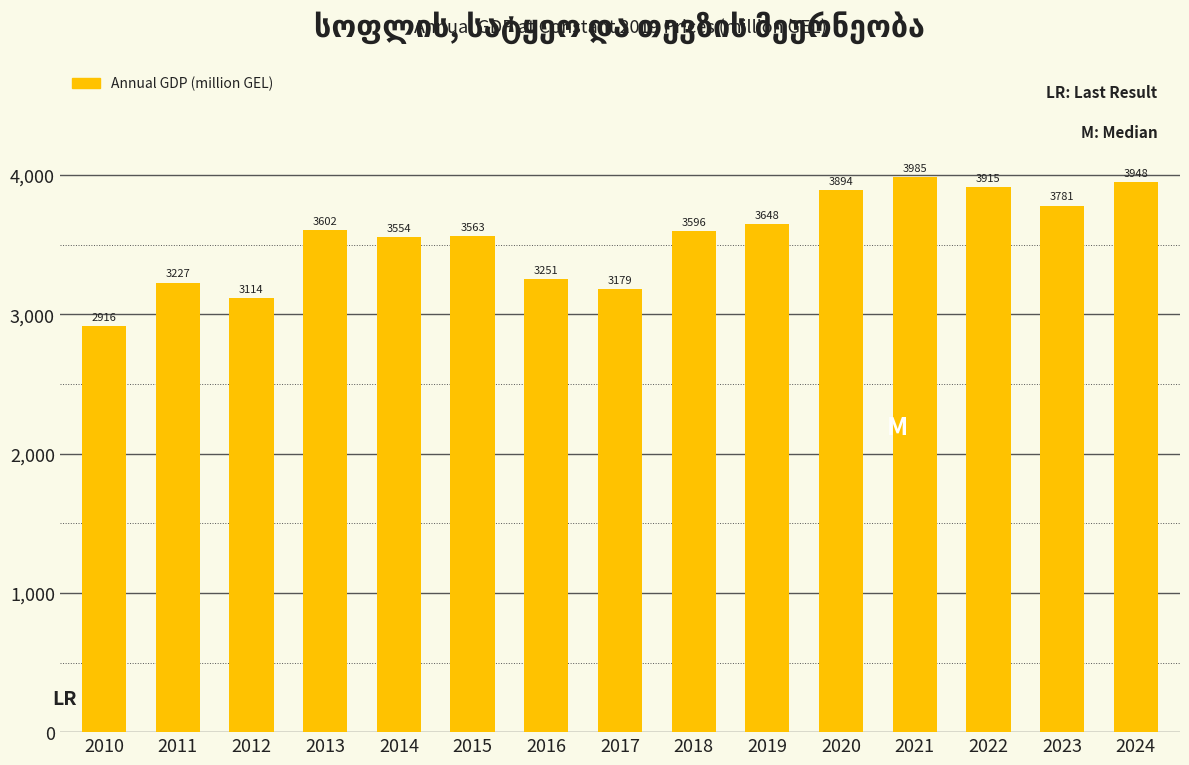

What is the greatest value displayed?

3984.7